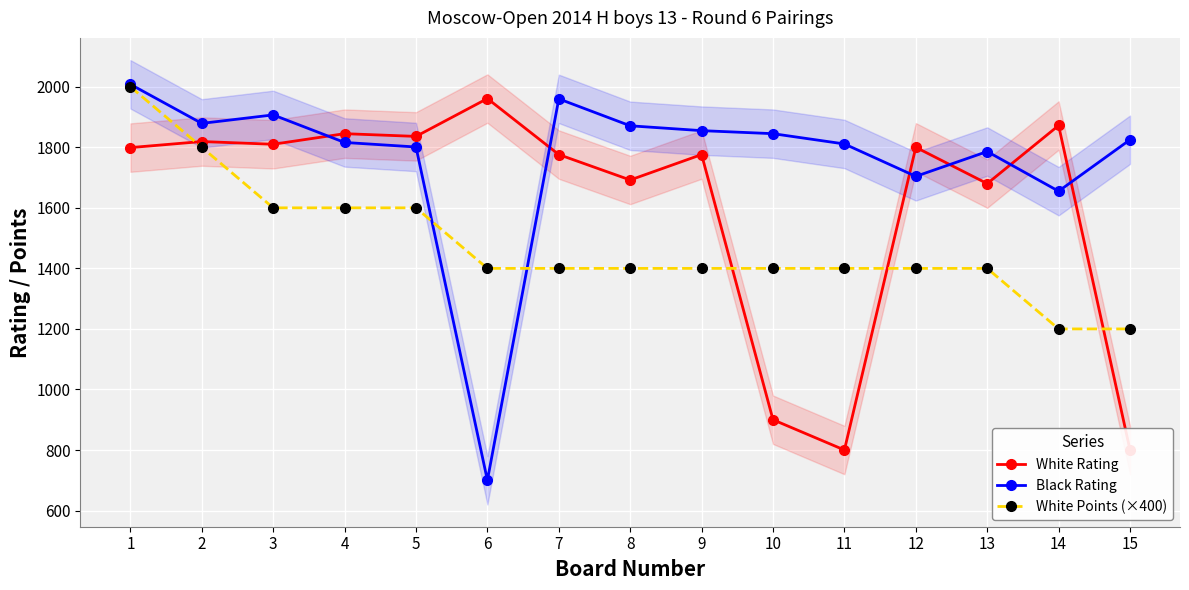

Is it true that White Rating equals 1872 at 14?

True